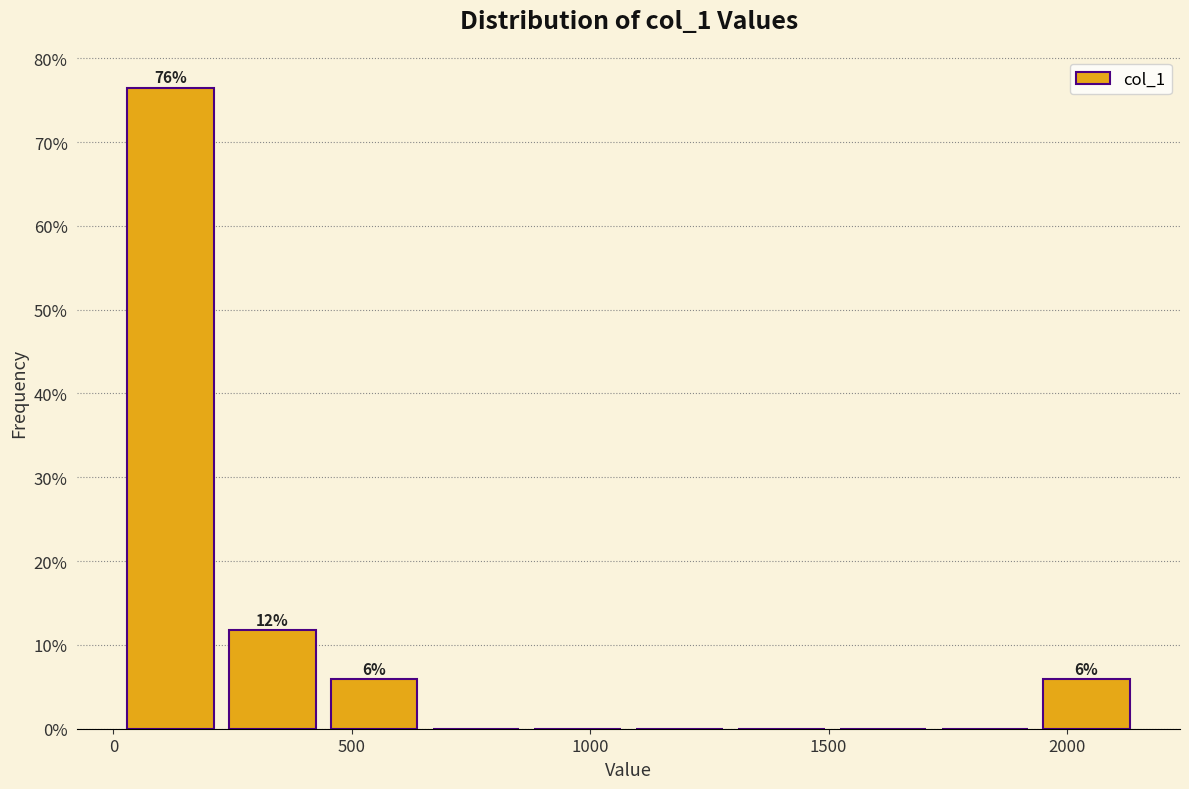

Which range on the x-axis has the tallest bar?

0 to 250